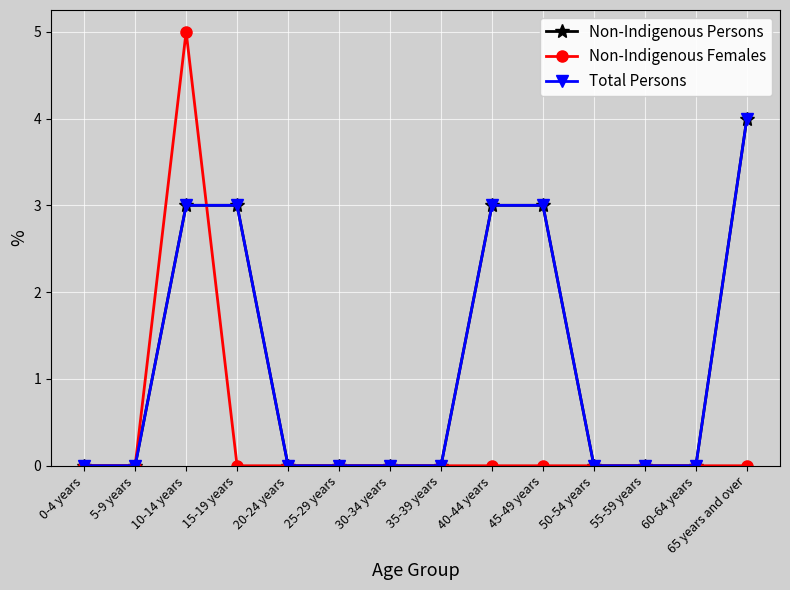

Does the chart have visible grid lines?

Yes